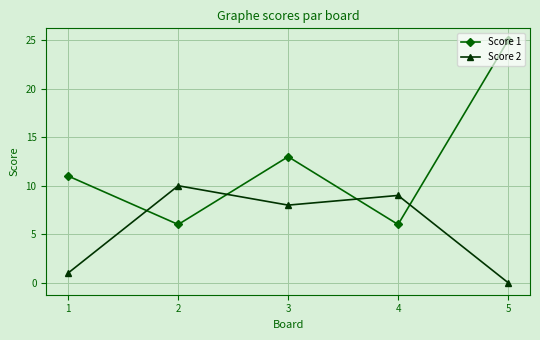

Reading left to right, extract all data points from this chart.

Score 1: 1=11	2=6	3=13	4=6	5=25
Score 2: 1=1	2=10	3=8	4=9	5=0